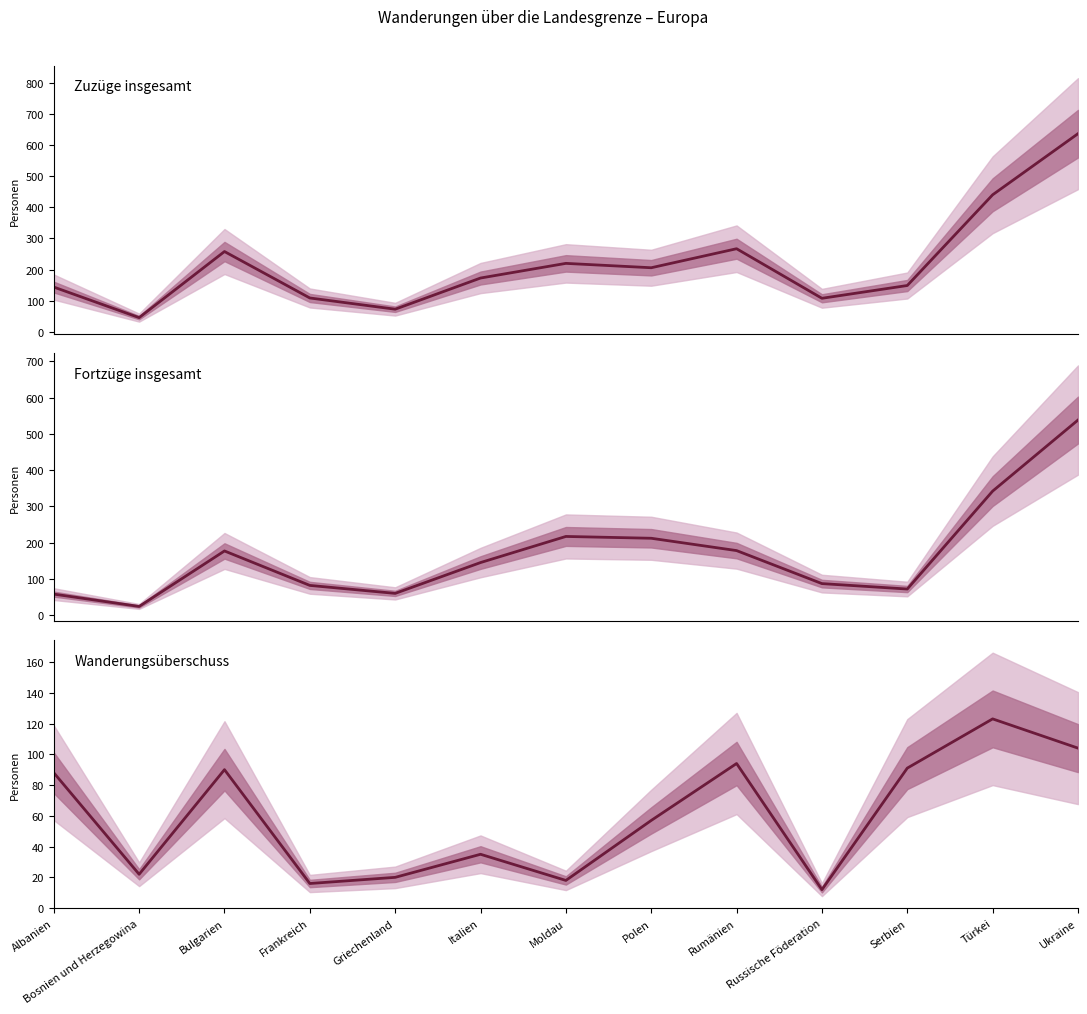

What are all the series names shown in the legend?

Zuzüge insgesamt, Fortzüge insgesamt, Wanderungsüberschuss